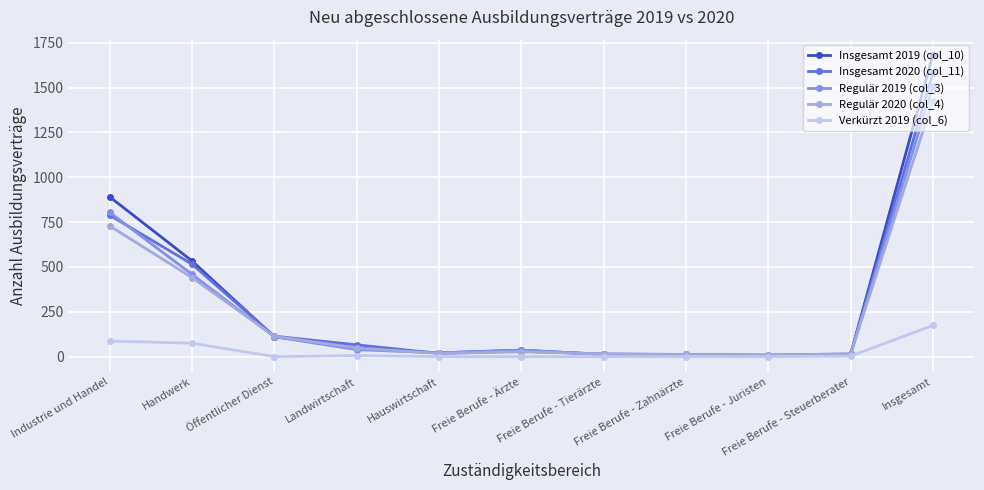

Is the value of Insgesamt 2019 (col_10) at Freie Berufe - Tierärzte greater than the value of Regulär 2019 (col_3) at Insgesamt?

No